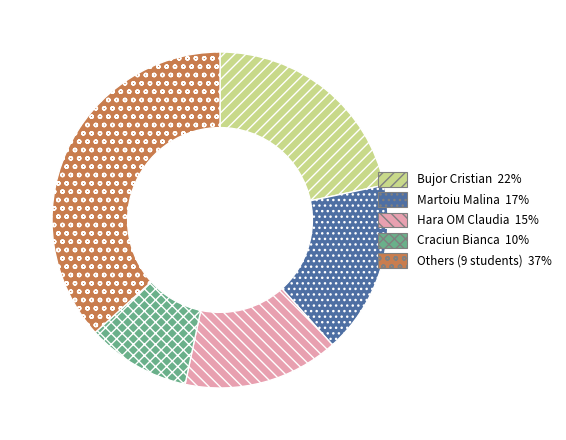

Rank the categories by value from lowest to highest.

Craciun Bianca 10%, Hara OM Claudia 15%, Martoiu Malina 17%, Bujor Cristian 22%, Others (9 students) 37%